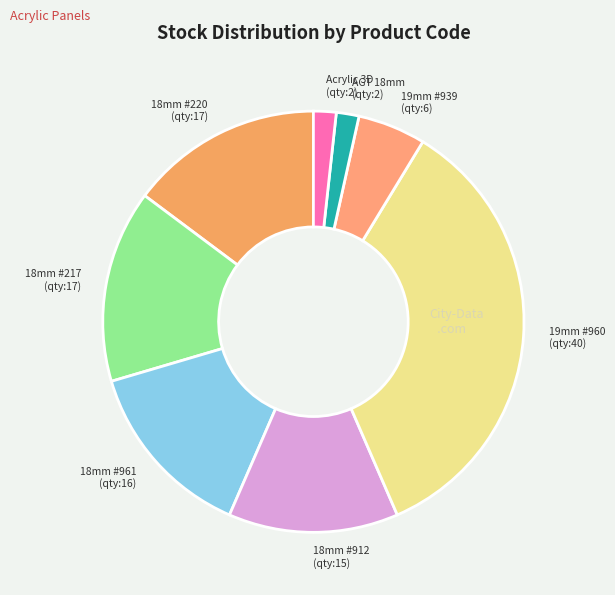

Between 19mm #960 (qty:40) and 19mm #939 (qty:6), which is larger?

19mm #960 (qty:40)